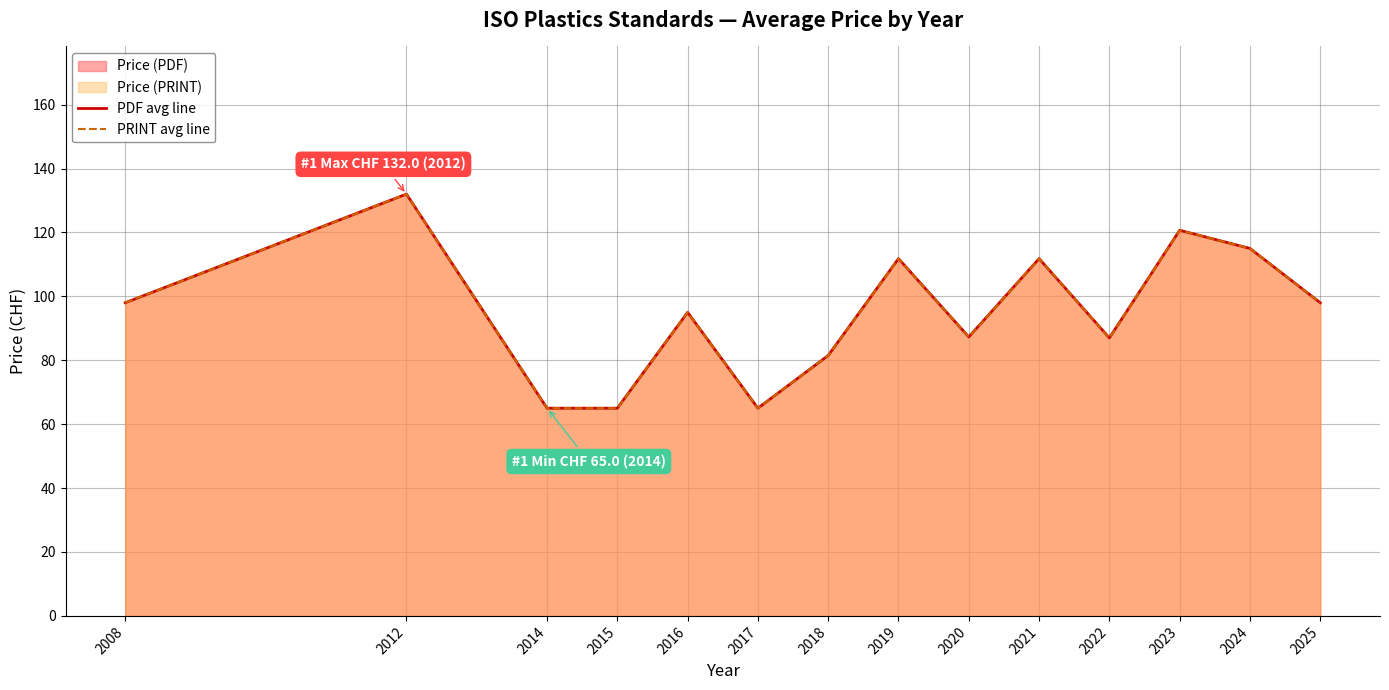

Reading left to right, transcribe all the data shown in this chart.

PDF avg line: 98.0	132.0	65.0	65.0	95.0	65.0	81.5	111.8	87.3	111.8	87.0	120.7	115.0	98.0
PRINT avg line: 98.0	132.0	65.0	65.0	95.0	65.0	81.5	111.8	87.3	111.8	87.0	120.7	115.0	98.0